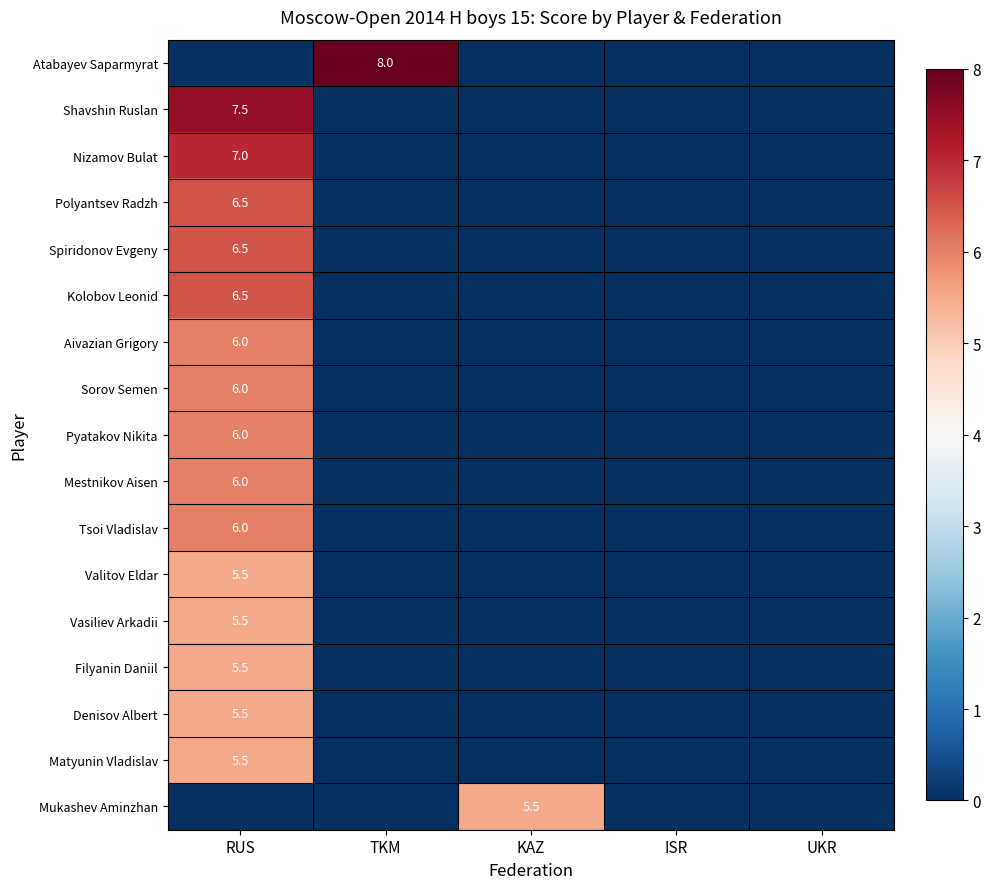

At which category is the sum across all series the highest?

RUS